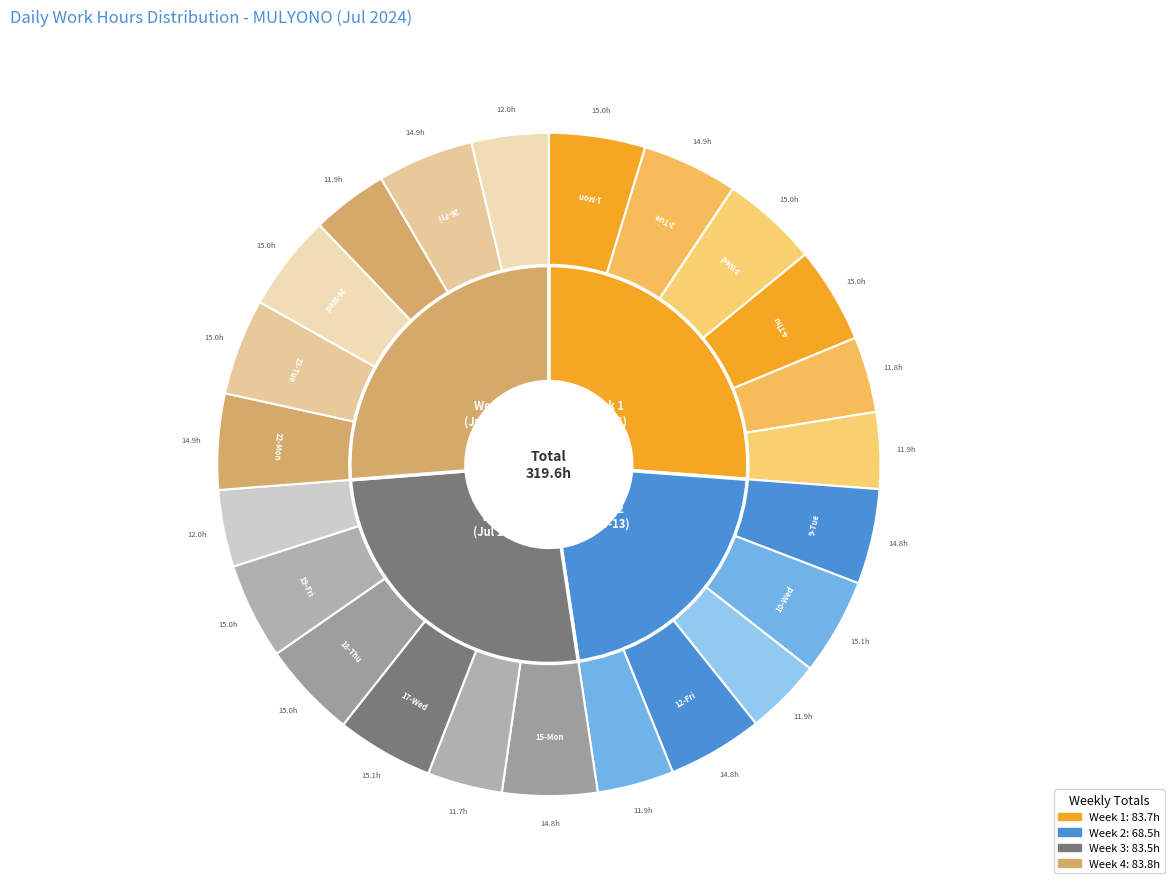

Is it true that 5-Fri is 4% of the pie?

True